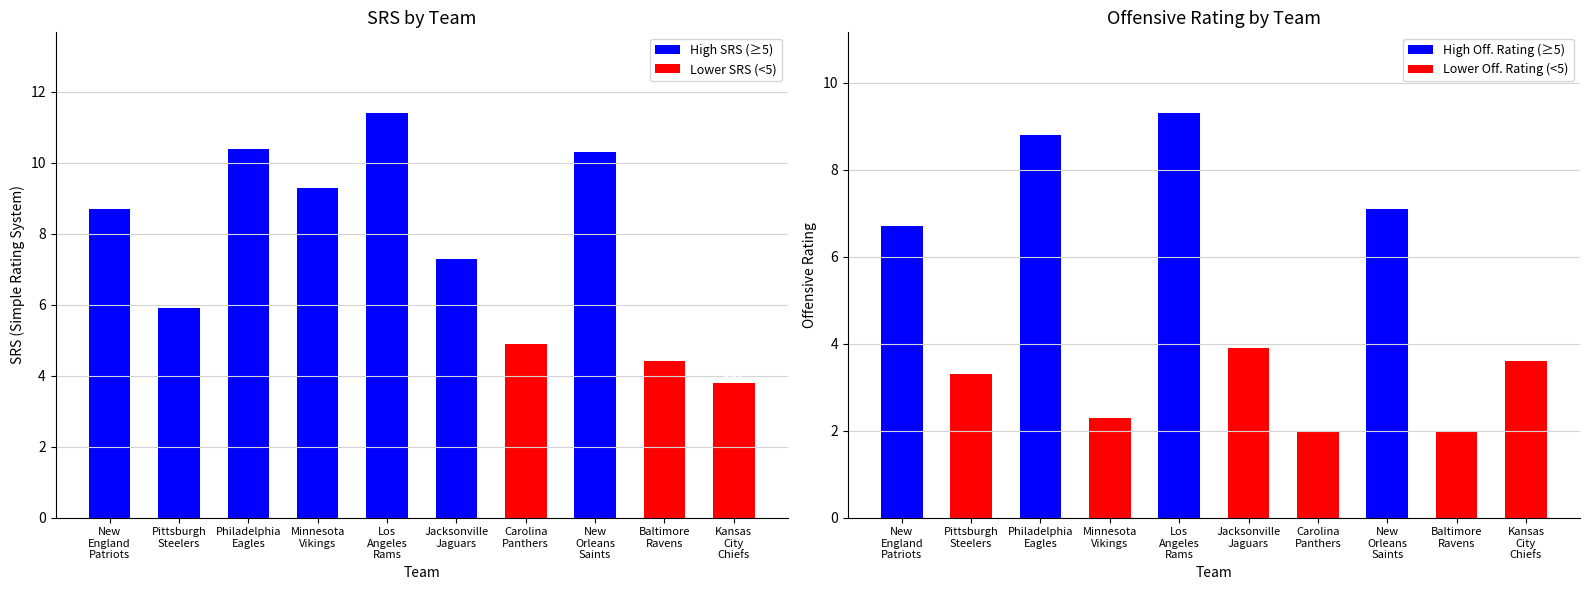

Reading left to right, list all the values displayed in this chart.

High SRS (≥5): New
England
Patriots=8.7	Pittsburgh
Steelers=5.9	Philadelphia
Eagles=10.4	Minnesota
Vikings=9.3	Los
Angeles
Rams=11.4	Jacksonville
Jaguars=7.3	Carolina
Panthers=0.0	New
Orleans
Saints=10.3	Baltimore
Ravens=0.0	Kansas
City
Chiefs=0.0
Lower SRS (<5): New
England
Patriots=0.0	Pittsburgh
Steelers=0.0	Philadelphia
Eagles=0.0	Minnesota
Vikings=0.0	Los
Angeles
Rams=0.0	Jacksonville
Jaguars=0.0	Carolina
Panthers=4.9	New
Orleans
Saints=0.0	Baltimore
Ravens=4.4	Kansas
City
Chiefs=3.8
High Off. Rating (≥5): New
England
Patriots=6.7	Pittsburgh
Steelers=0.0	Philadelphia
Eagles=8.8	Minnesota
Vikings=0.0	Los
Angeles
Rams=9.3	Jacksonville
Jaguars=0.0	Carolina
Panthers=0.0	New
Orleans
Saints=7.1	Baltimore
Ravens=0.0	Kansas
City
Chiefs=0.0
Lower Off. Rating (<5): New
England
Patriots=0.0	Pittsburgh
Steelers=3.3	Philadelphia
Eagles=0.0	Minnesota
Vikings=2.3	Los
Angeles
Rams=0.0	Jacksonville
Jaguars=3.9	Carolina
Panthers=2.0	New
Orleans
Saints=0.0	Baltimore
Ravens=2.0	Kansas
City
Chiefs=3.6